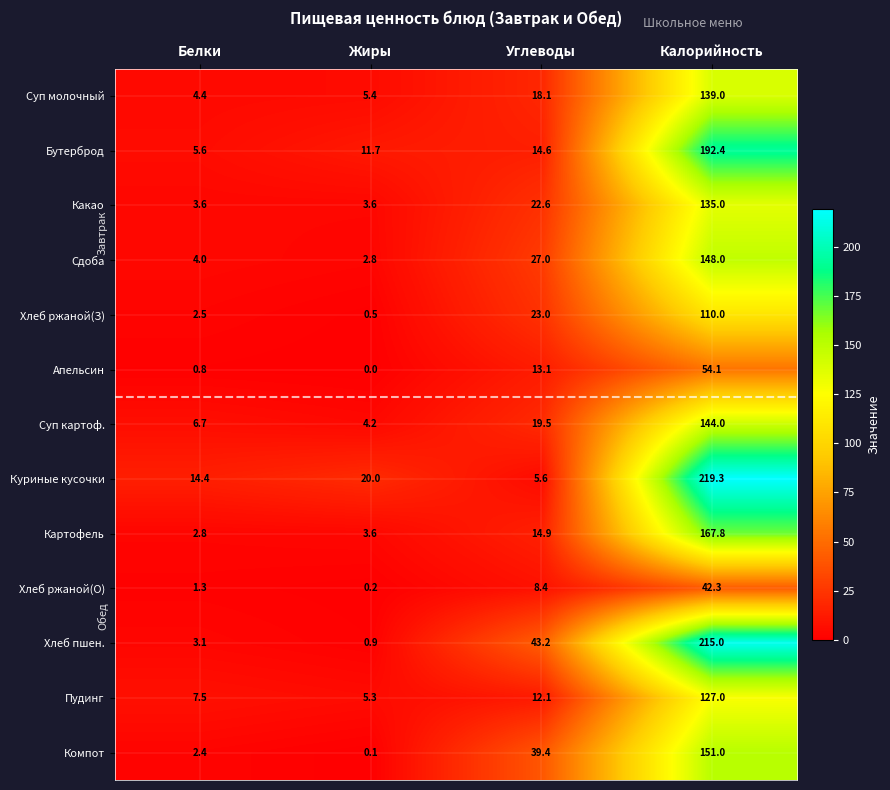

At how many categories does at least one series exceed 75?

1